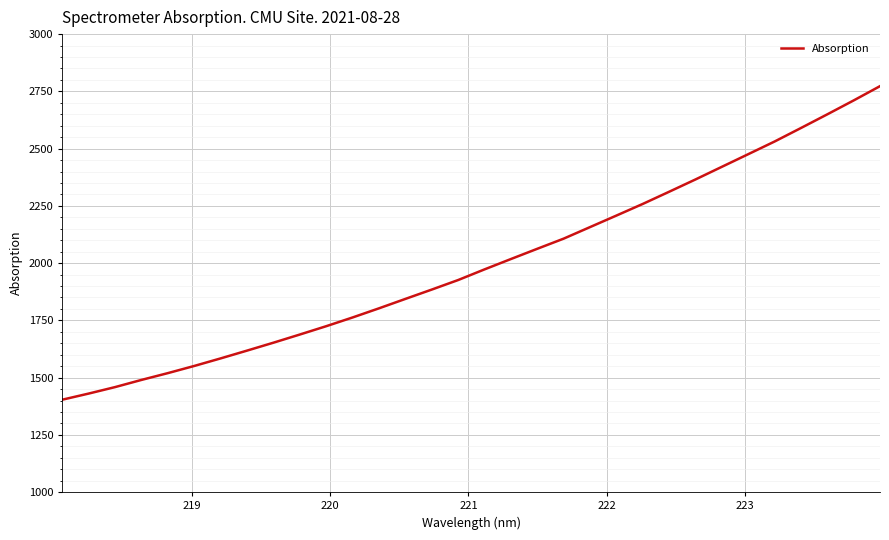

What is the difference between the maximum and minimum values?

1369.0